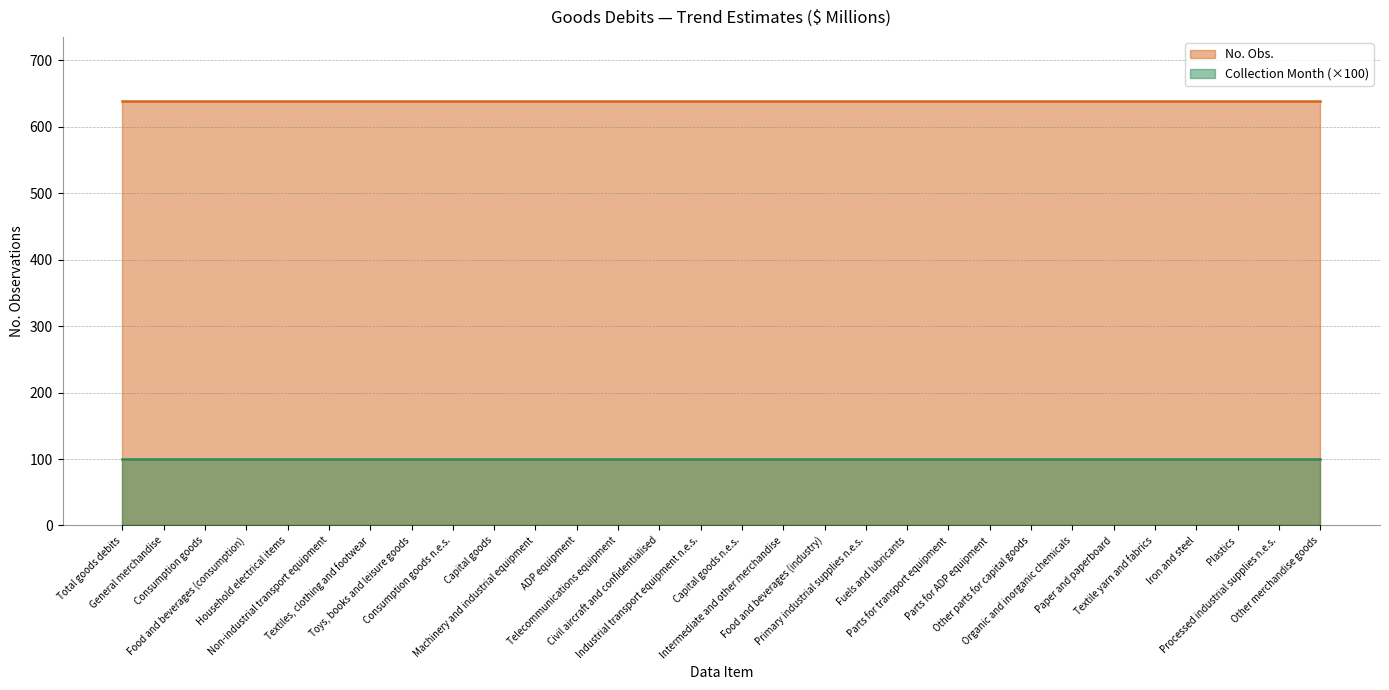

At how many categories does at least one series exceed 565?

30